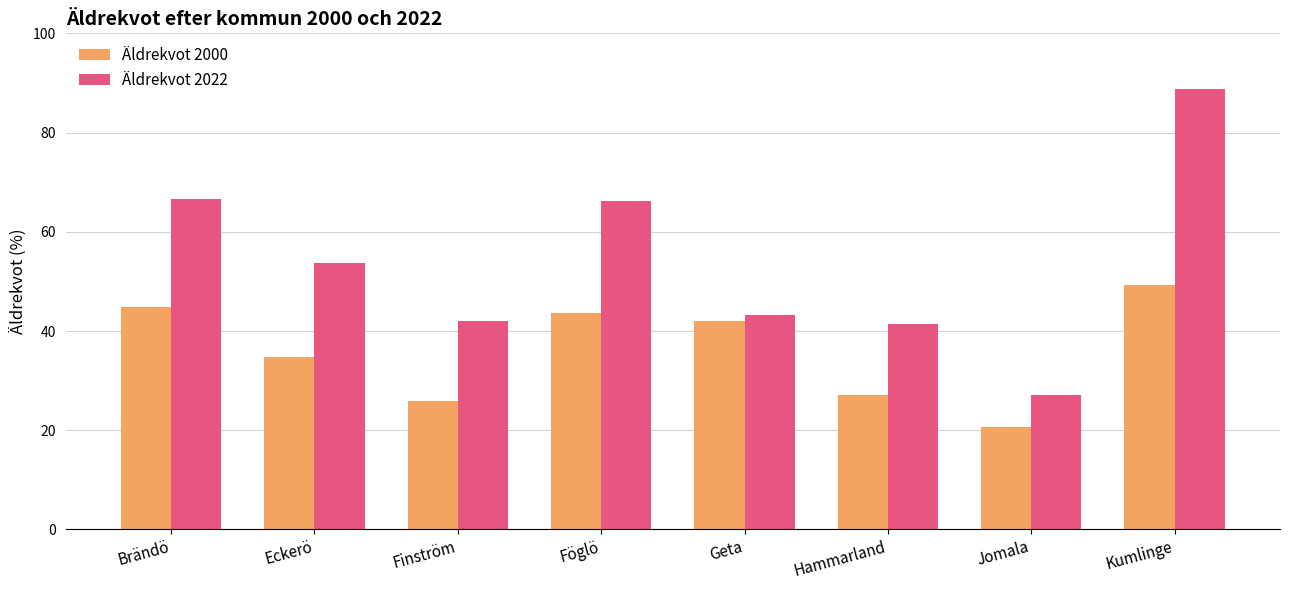

What is the difference between the second highest and minimum values in the Äldrekvot 2022 series?

39.5